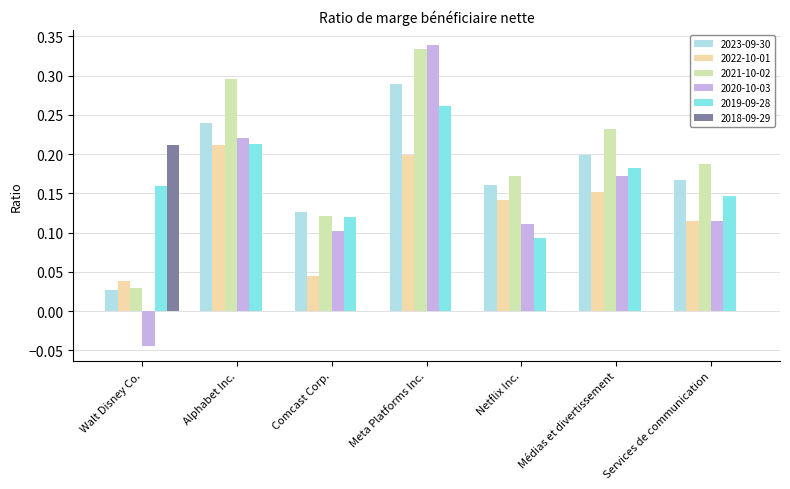

What is the total value across all series at Services de communication?

0.7